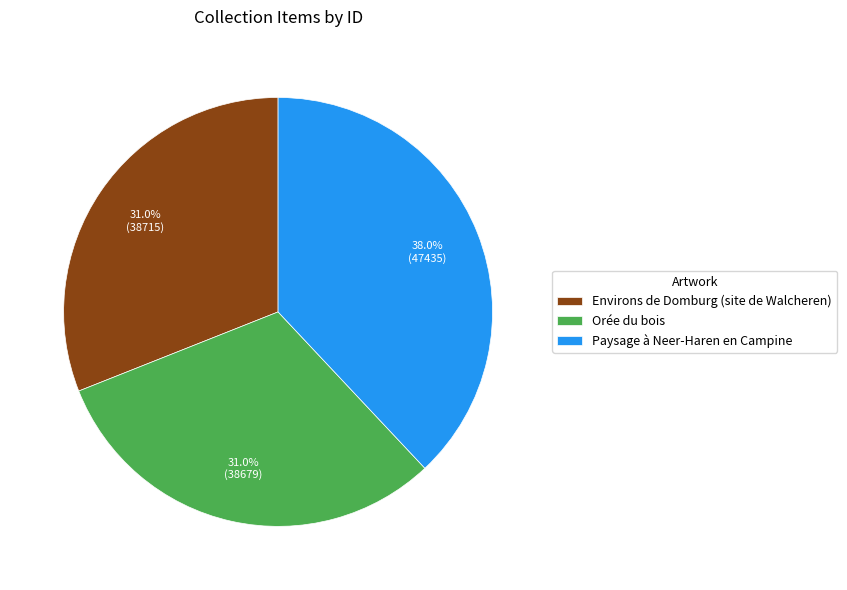

To the nearest percent, what is the difference between the largest and smallest slice percentages?

7%